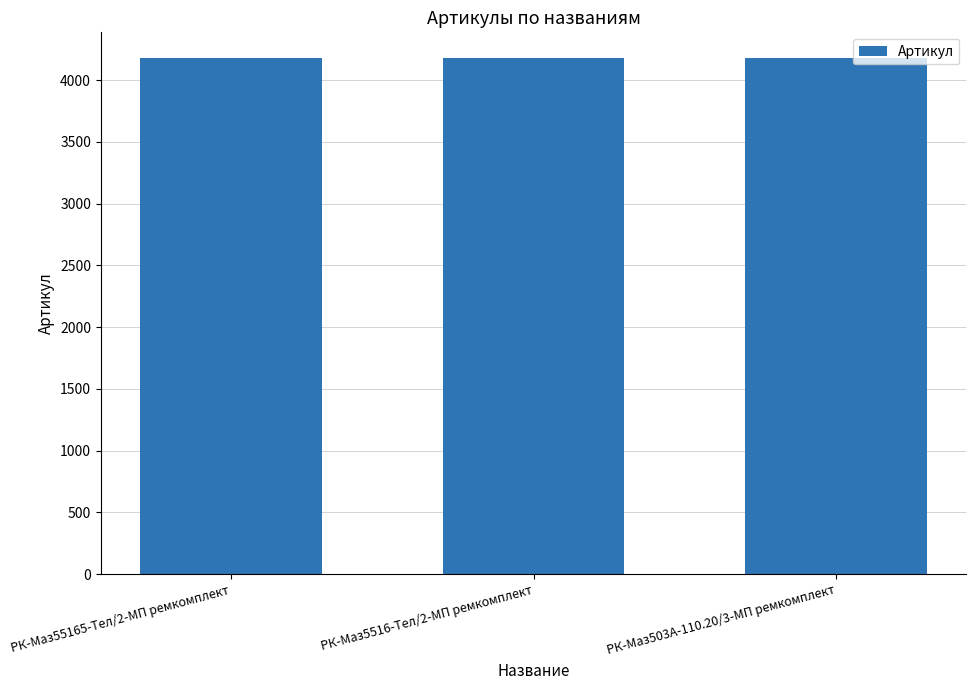

What position from the right is РК-Маз55165-Тел/2-МП ремкомплект?

3